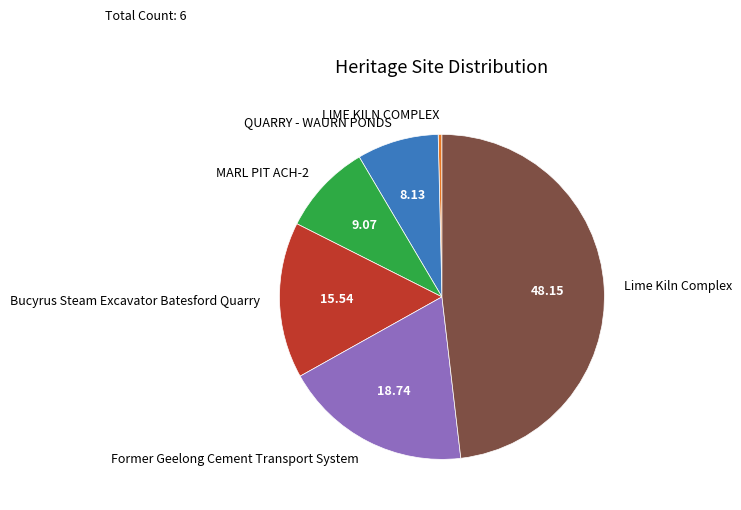

Combined, do MARL PIT ACH-2 and QUARRY - WAURN PONDS account for over 50%?

No